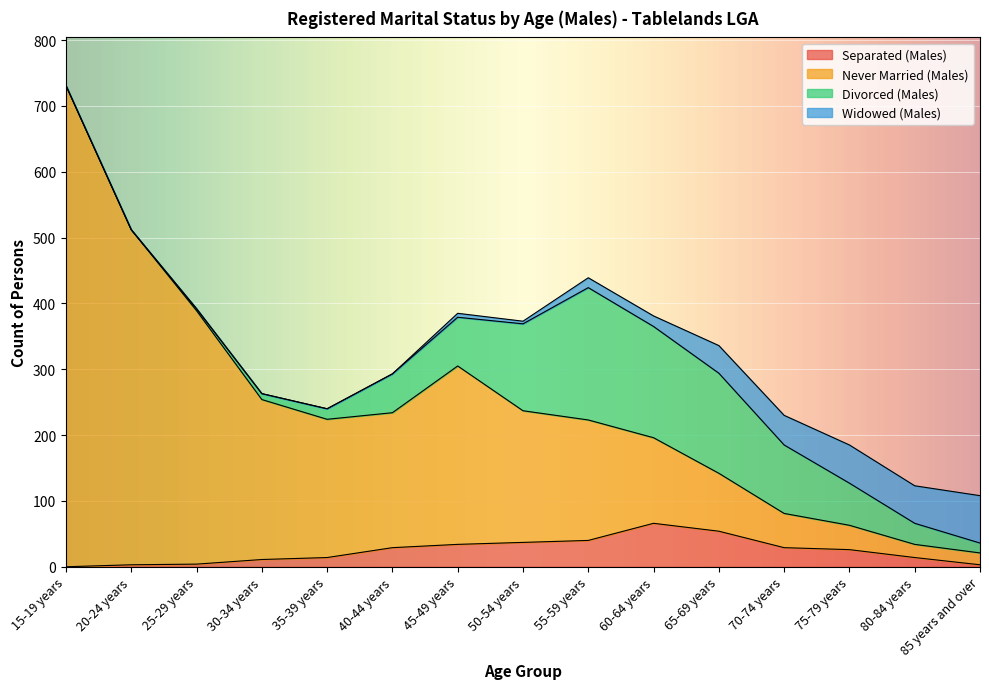

What is the sum of all Separated (Males) values?

364